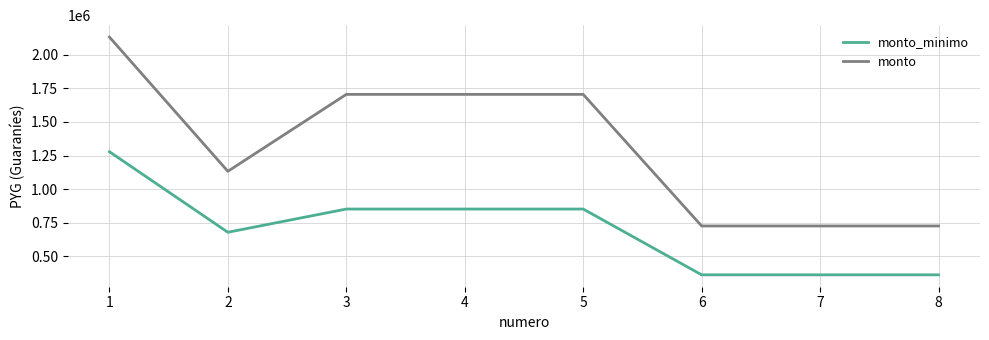

Where does the monto_minimo series first go above 852660?

1